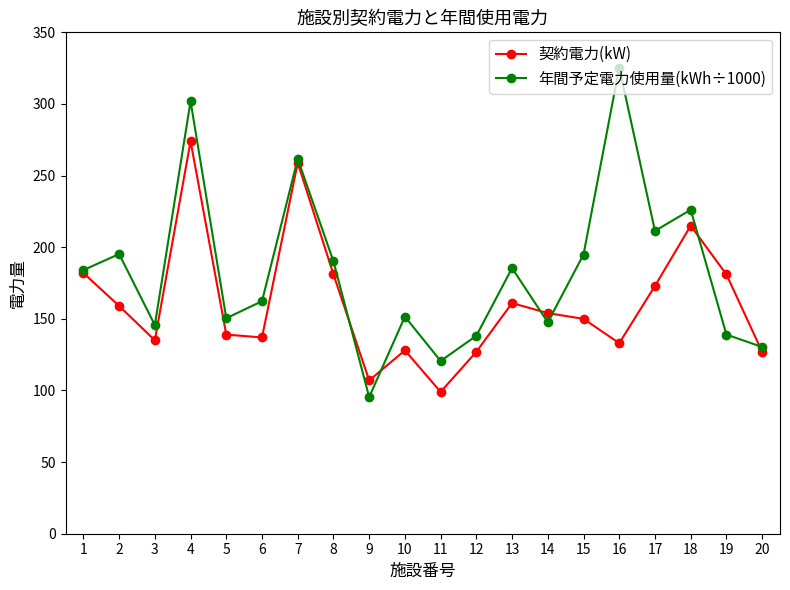

What is the maximum value for 年間予定電力使用量(kWh÷1000)?

325.4